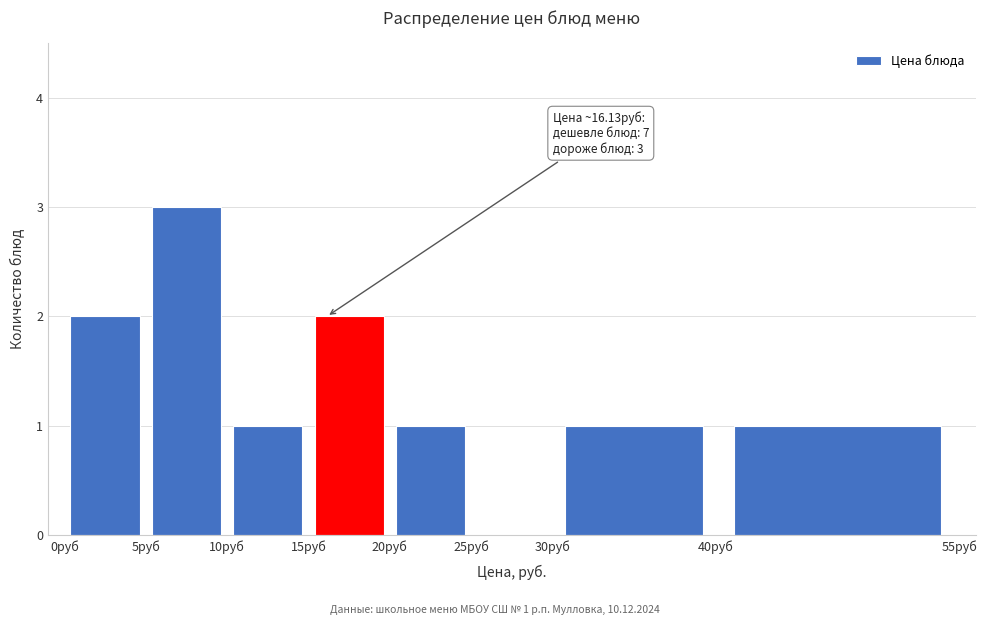

Which range on the x-axis has the tallest bar?

5 to 10